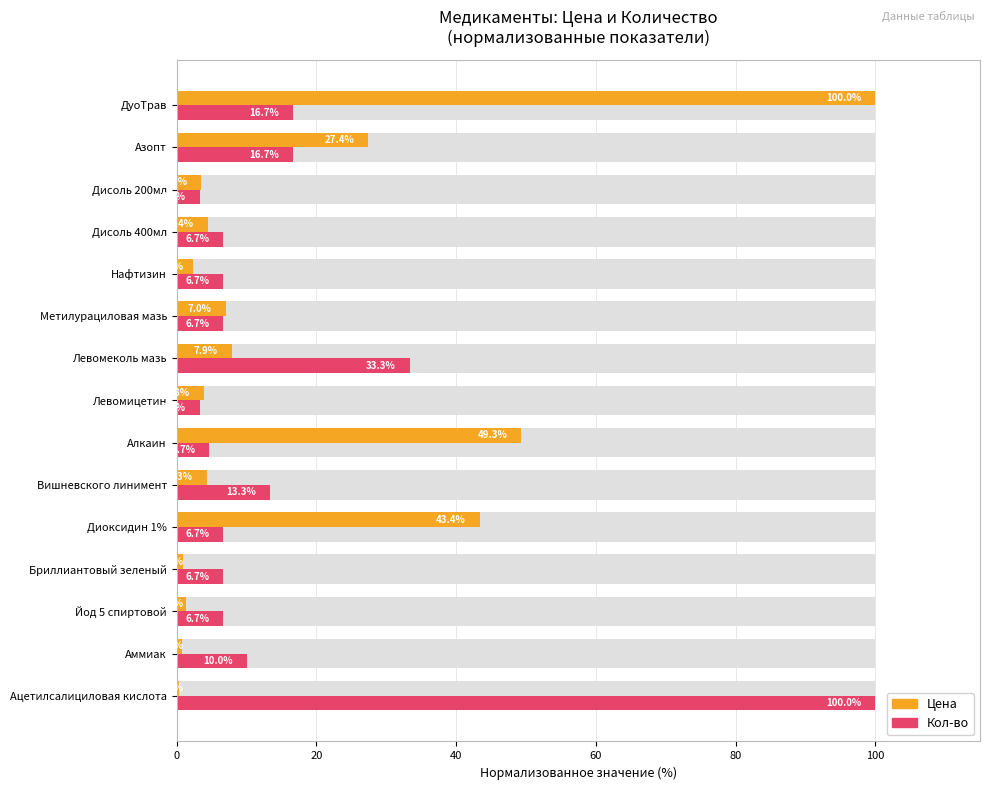

Rank the series by their maximum value, from lowest to highest.

Цена, Кол-во